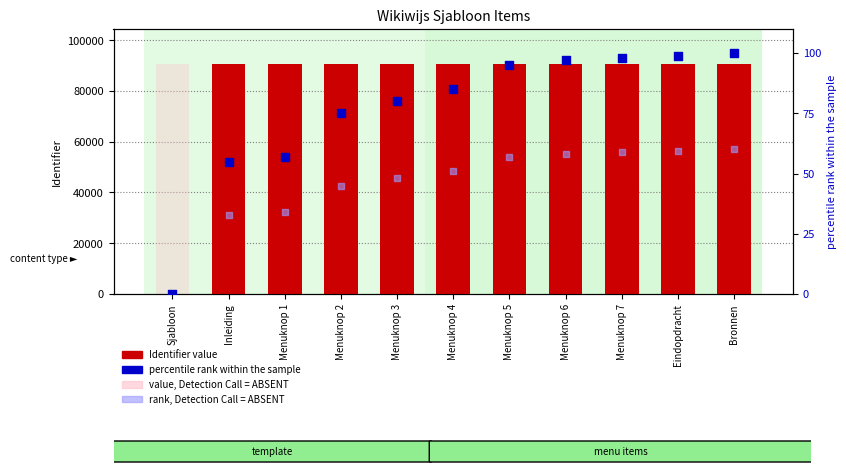

At how many categories does at least one series exceed 25240?

11